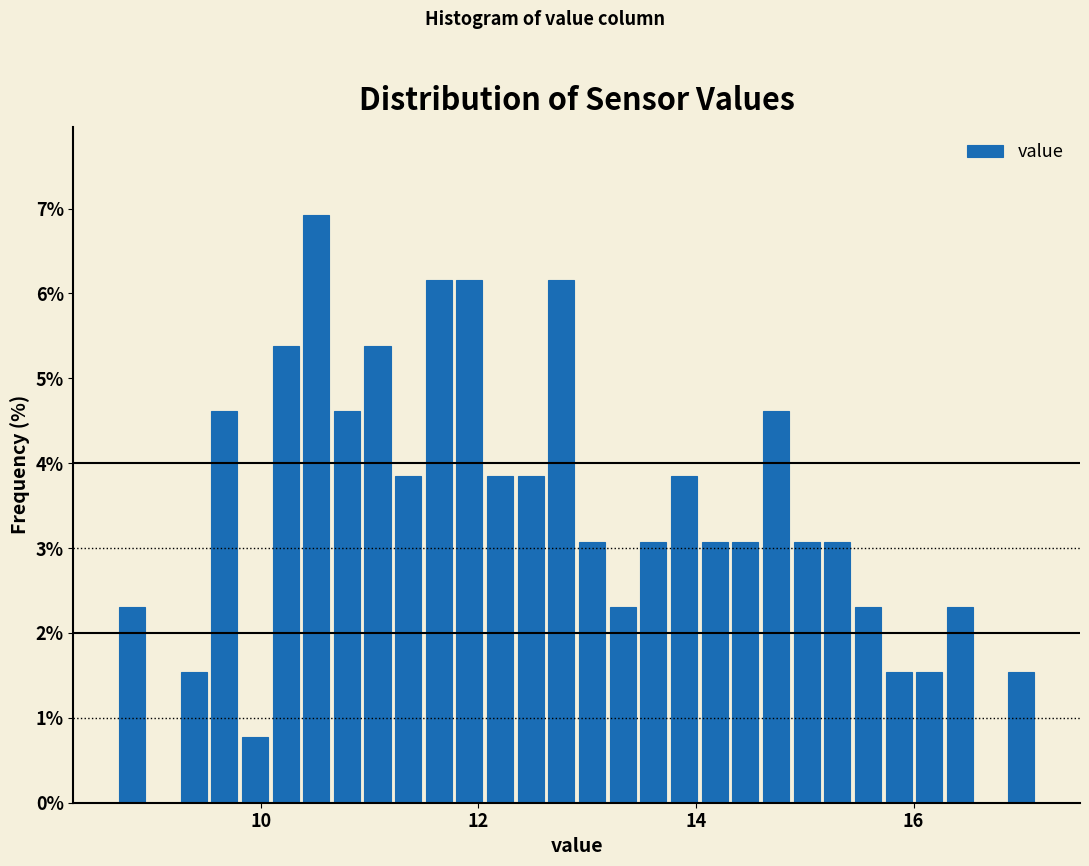

Around what value on the x-axis is the tallest bar? Give the approximate position of its centre, as read against the axis.

10.6